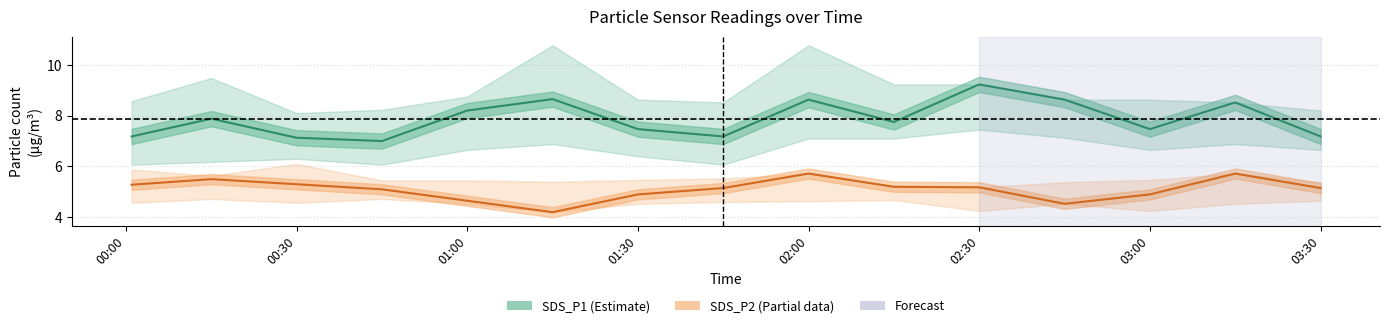

Is this an area chart (filled region under the line)?

No